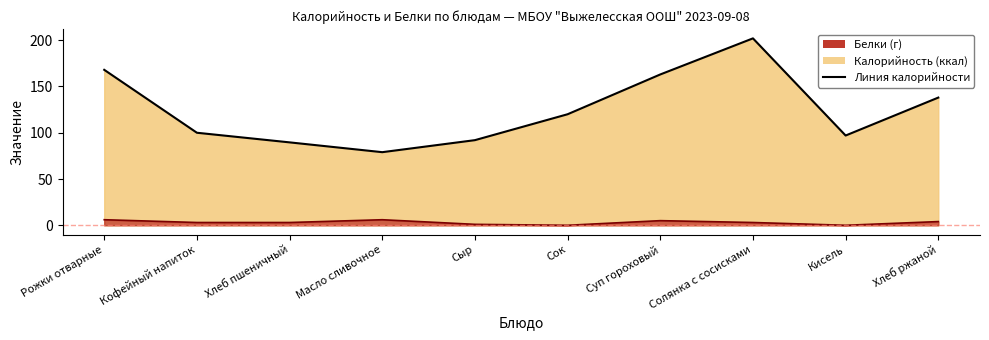

What position from the right is Хлеб ржаной?

1